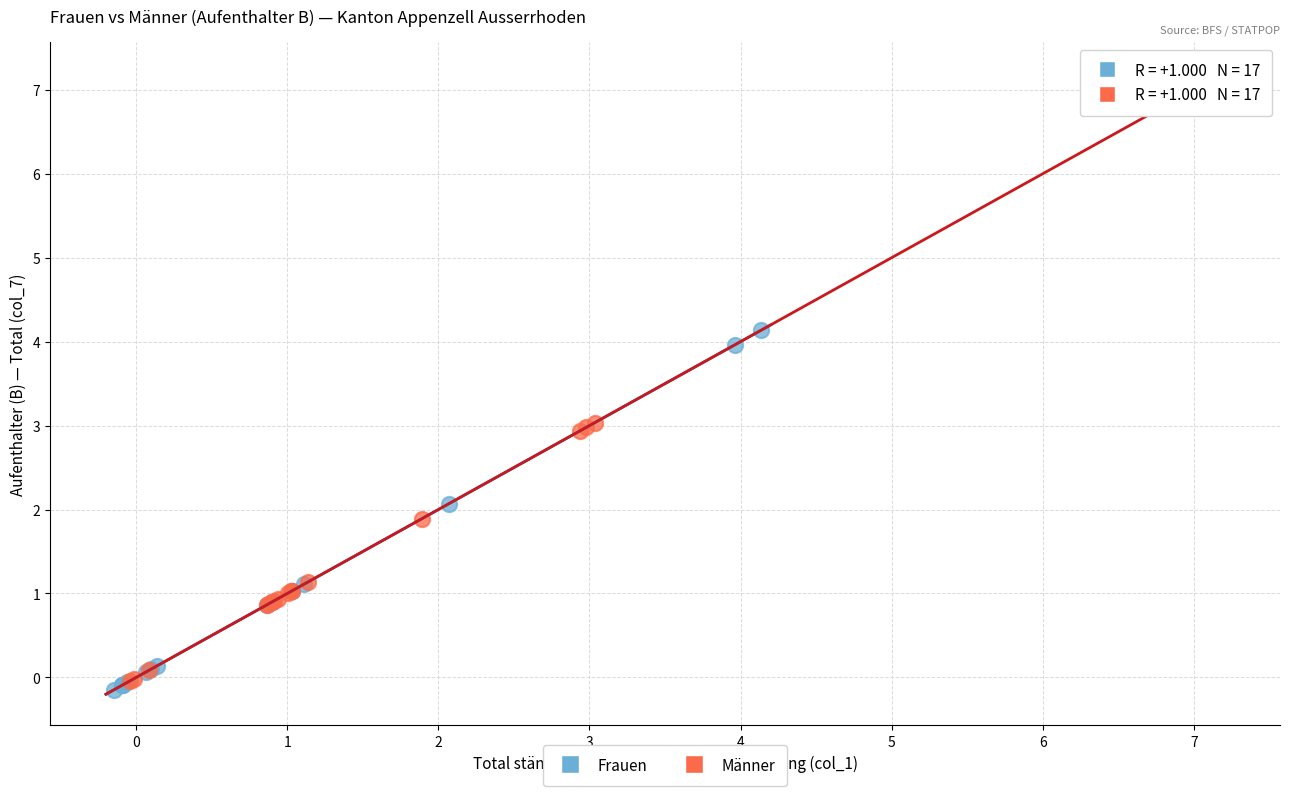

Which series has the largest Y range (max minus min)?

Männer